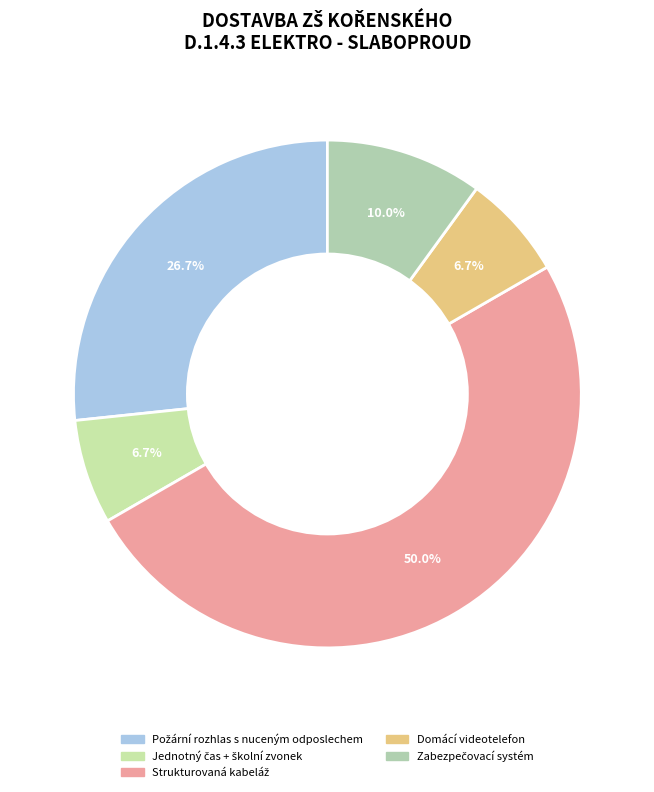

True or false: Domácí videotelefon accounts for 7% of the total.

True